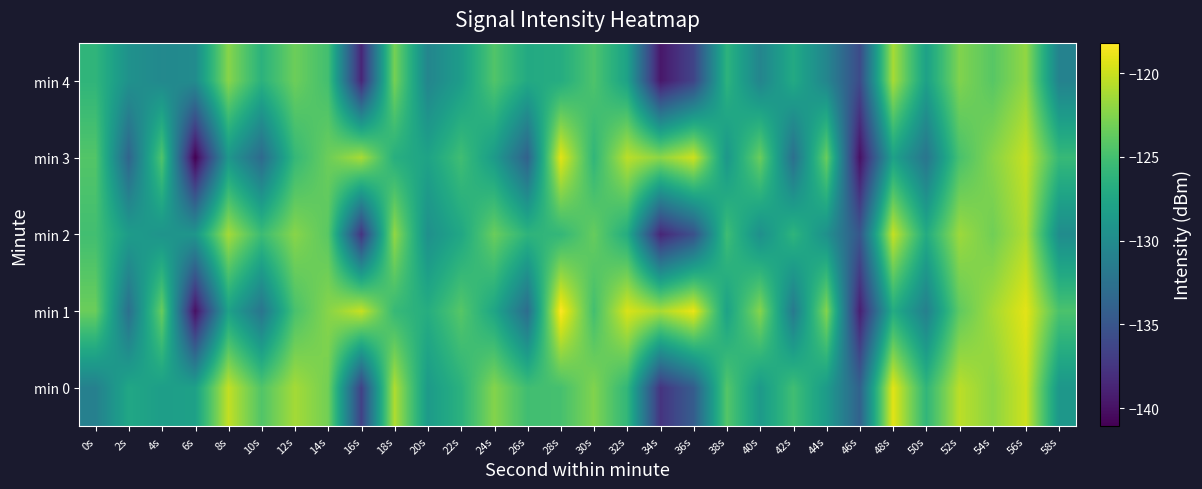

List the labels in order of min 2 value, smallest first.

34s, 16s, 36s, 46s, 58s, 40s, 20s, 44s, 4s, 6s, 2s, 22s, 50s, 32s, 42s, 26s, 28s, 10s, 38s, 0s, 14s, 30s, 24s, 54s, 12s, 18s, 52s, 8s, 56s, 48s